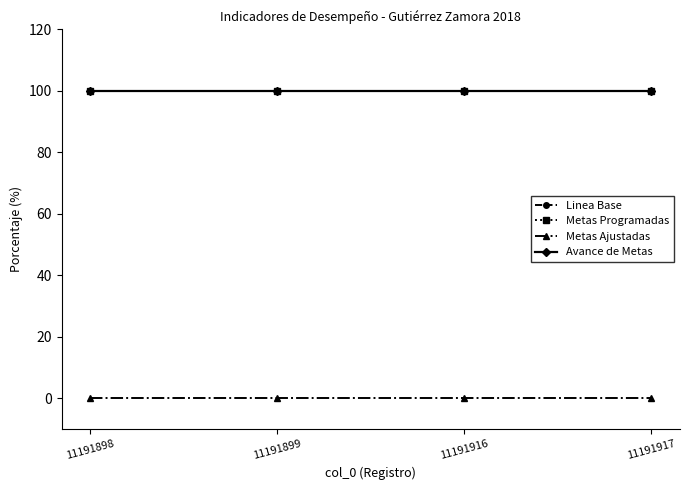

What is the value of the Metas Programadas point at the 2nd from the left?

100